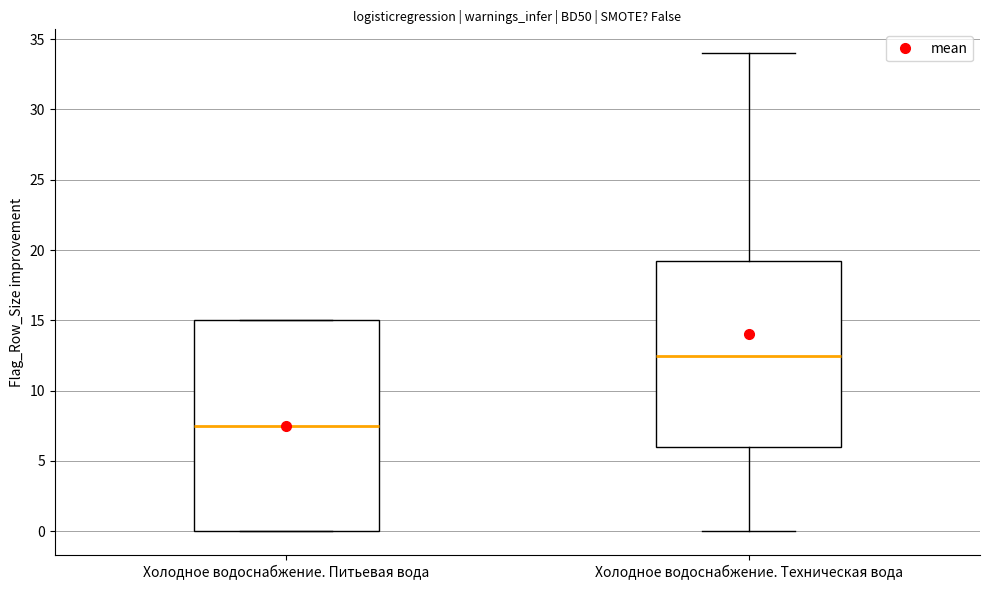

Which box has the highest median line?

Холодное водоснабжение. Техническая вода